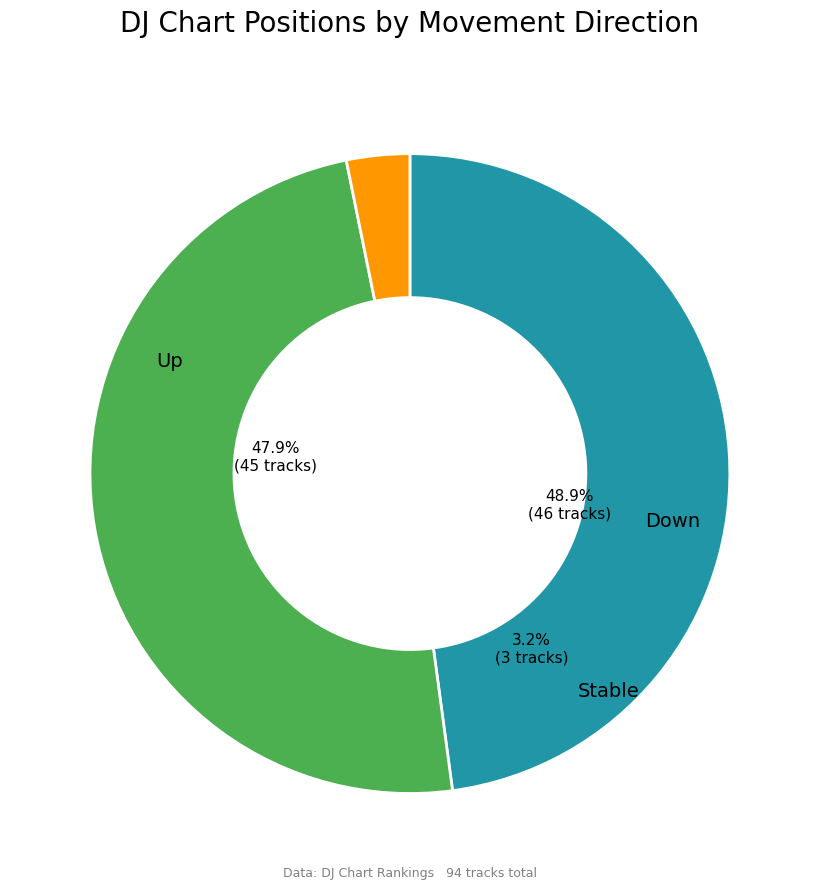

Which slice is the largest?

down